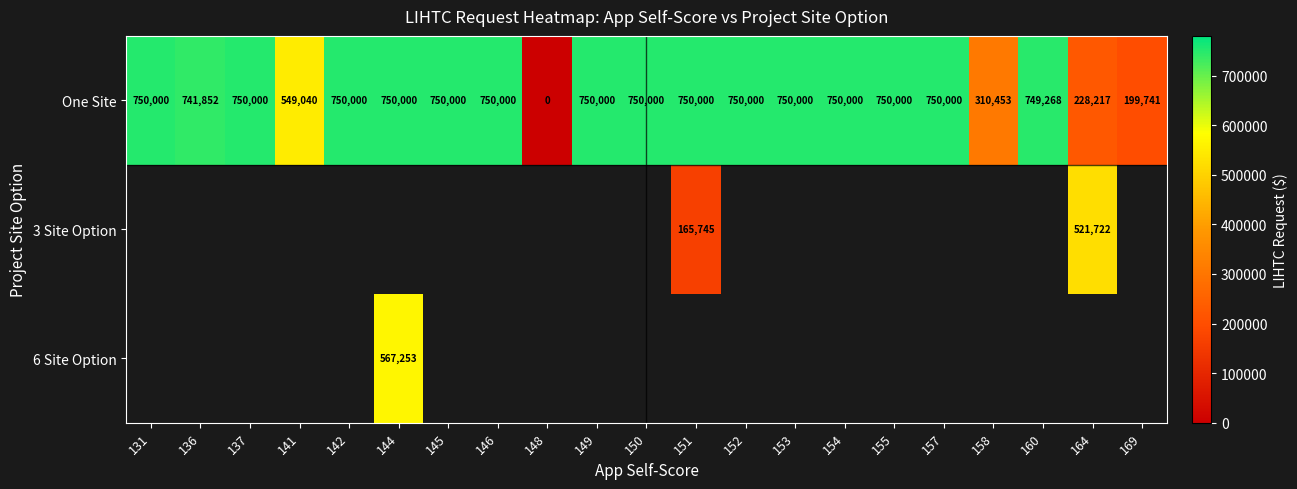

At how many categories does at least one series exceed 530968?

17